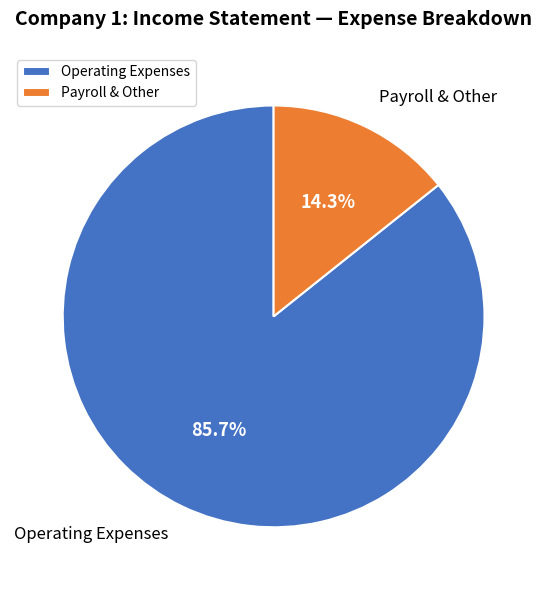

What is the ratio of the value at Operating Expenses to the value at Payroll & Other?

6.0